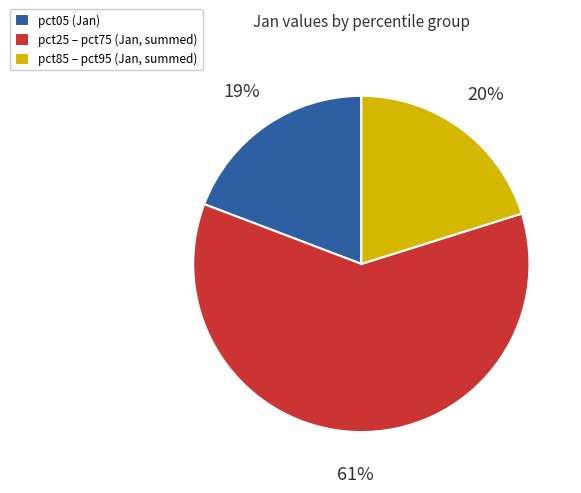

Count the number of slices in the pie.

3